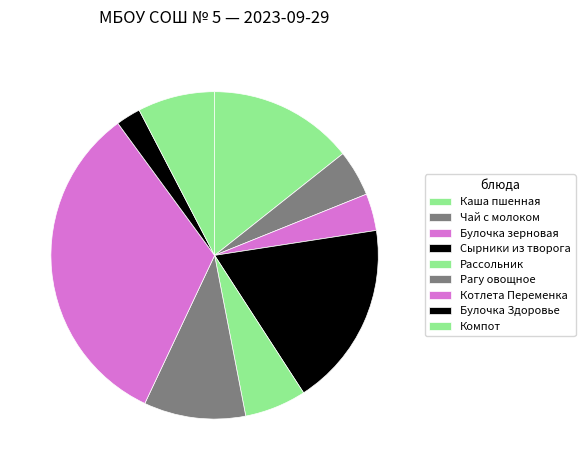

Count the number of slices in the pie.

9